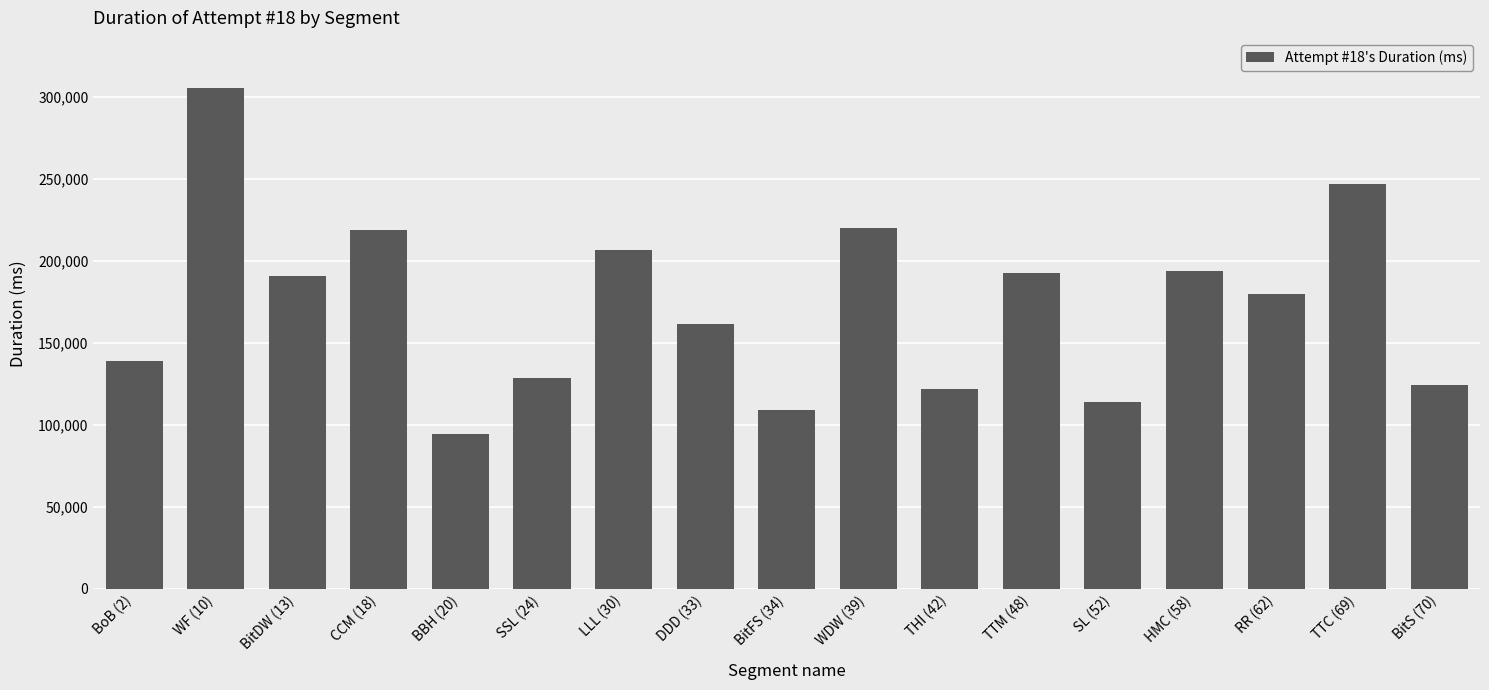

Which label corresponds to the smallest value in the chart?

BBH (20)